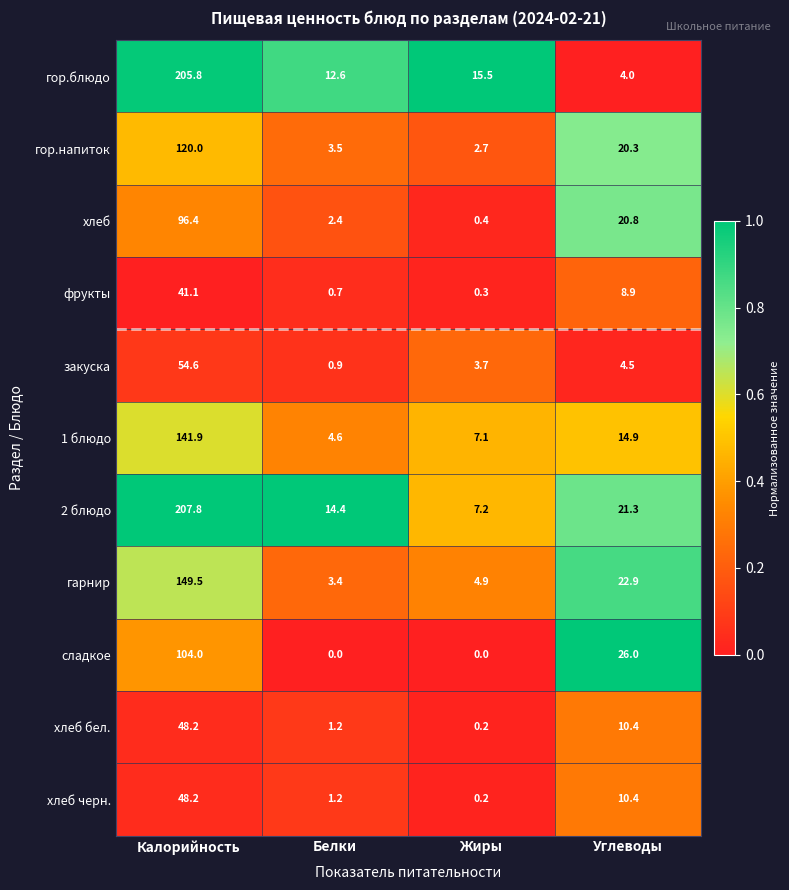

What is the sum of the фрукты values at Белки and Углеводы?

9.6